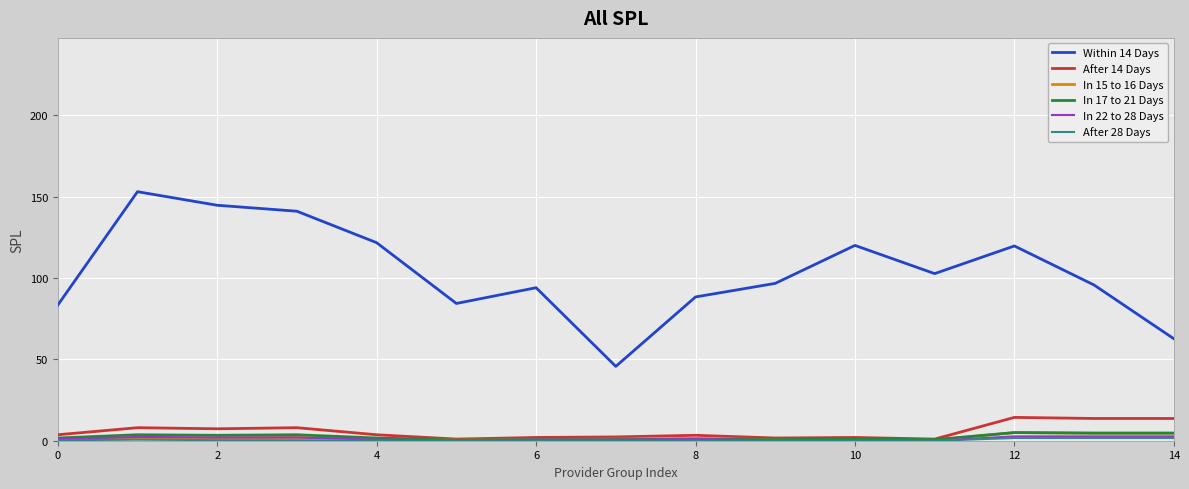

What is the maximum value shown in the chart?

153.0